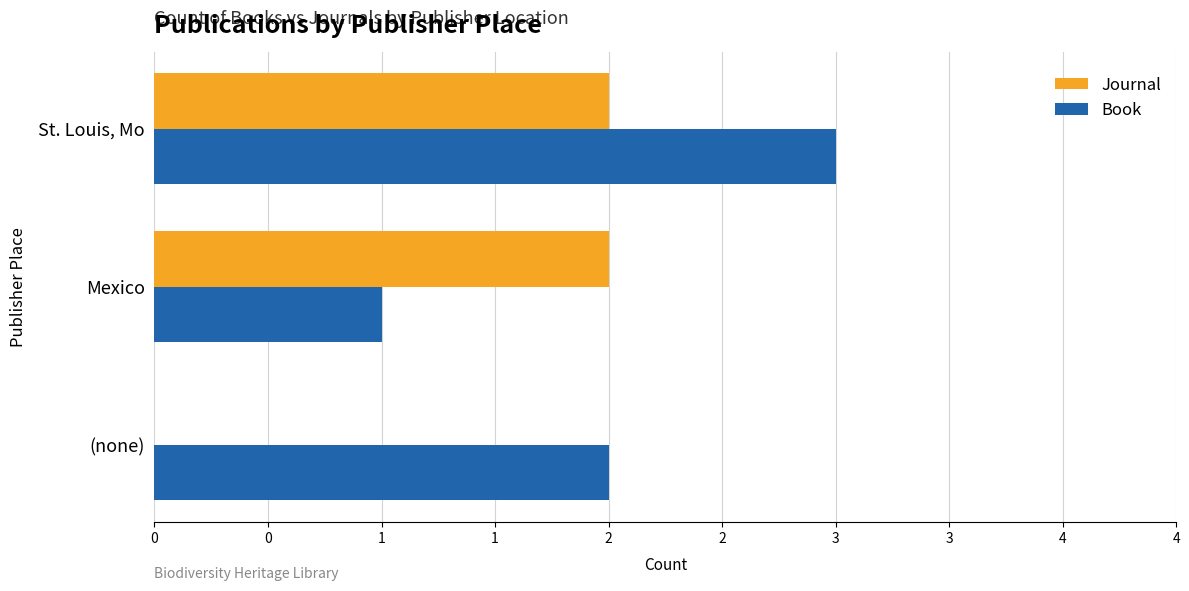

What are all the series names shown in the legend?

Journal, Book